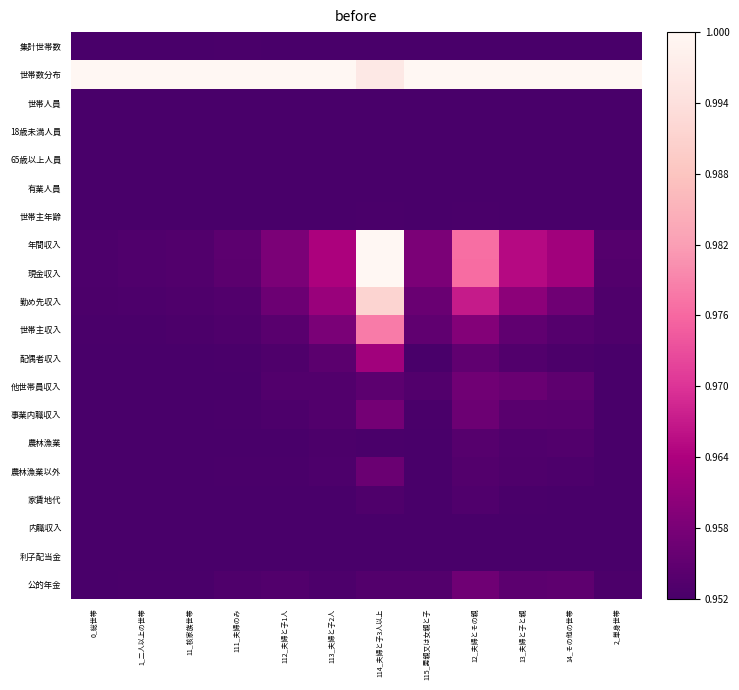

At which category is the sum across all series the highest?

114_夫婦と子3人以上